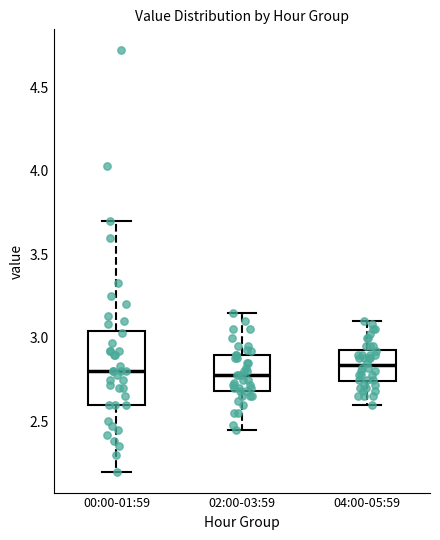

Comparing the boxes themselves (not the whiskers), which one is the tallest?

00:00-01:59